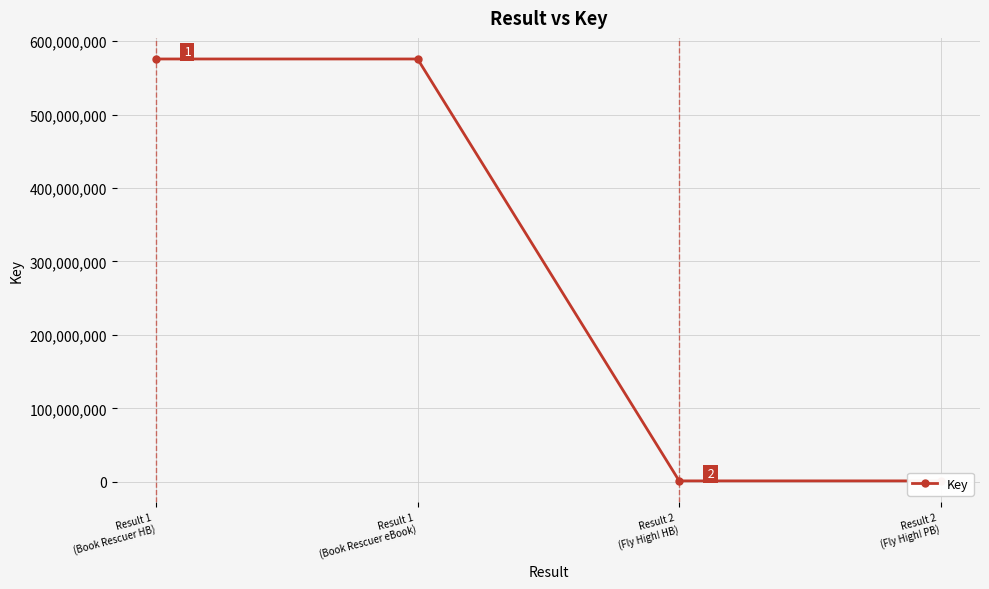

List the labels in order of value, largest first.

Result 1
(Book Rescuer HB), Result 1
(Book Rescuer eBook), Result 2
(Fly High! HB), Result 2
(Fly High! PB)